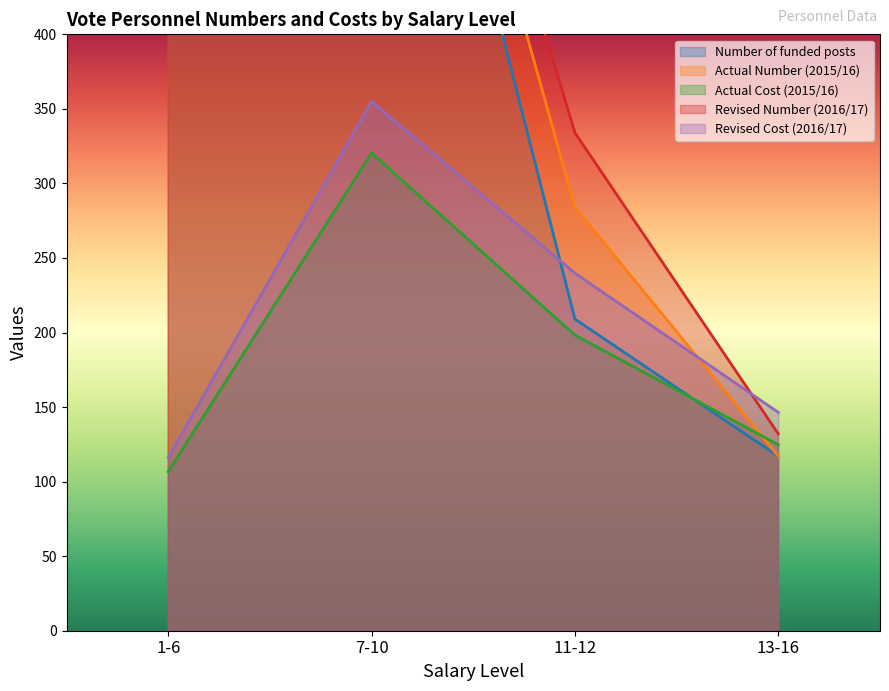

True or false: Revised Cost (2016/17) has more than 2 interior local peaks.

False